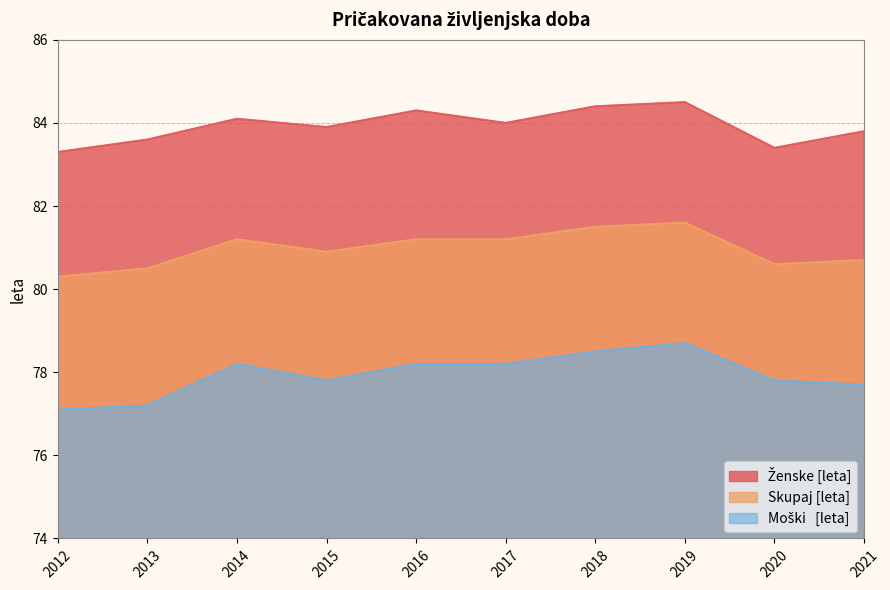

Between 2015 and 2019, which series saw the biggest shift?

Moški   [leta]